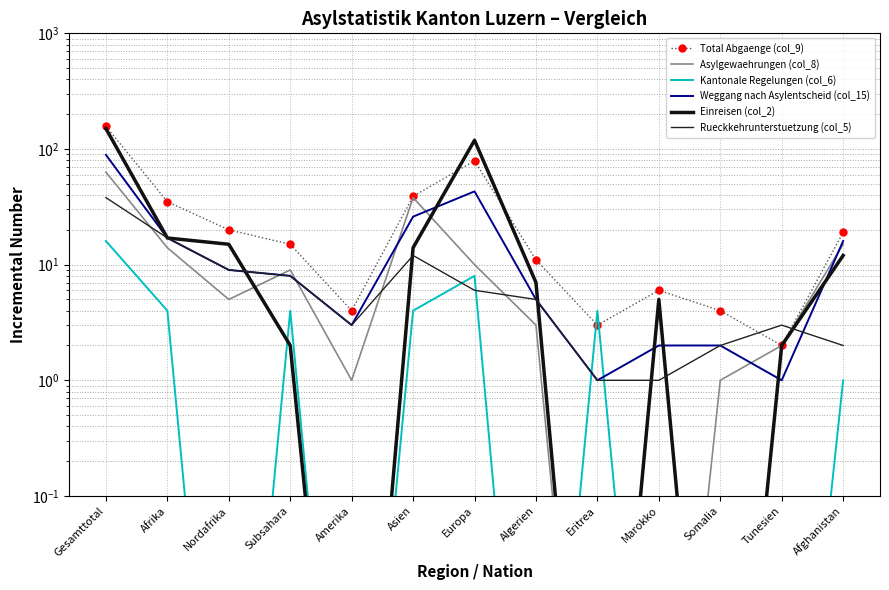

What is the label of the 9th point from the left?

Eritrea